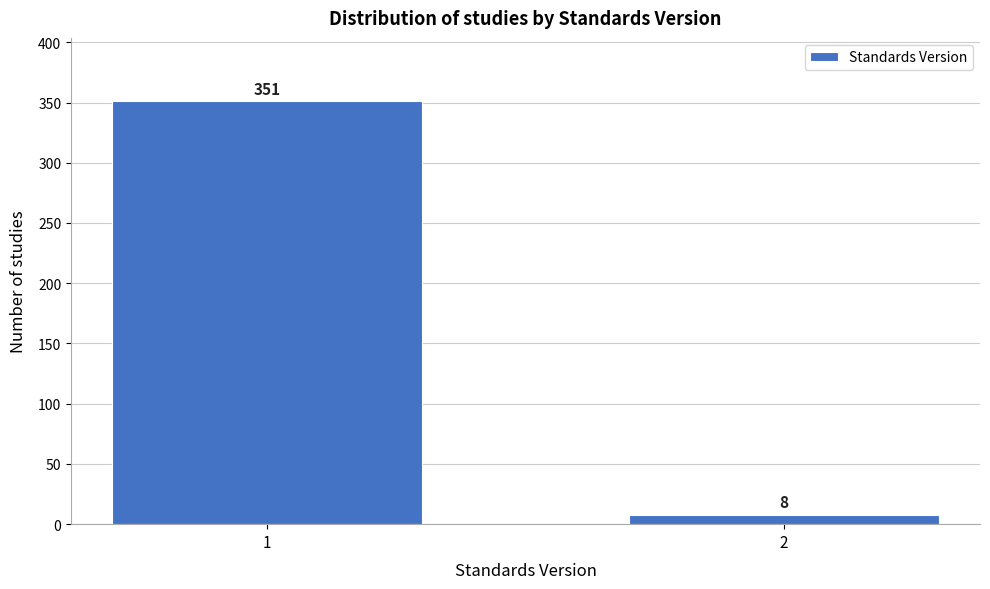

Reading left to right, what are all the values shown in this chart?

1=351	2=8